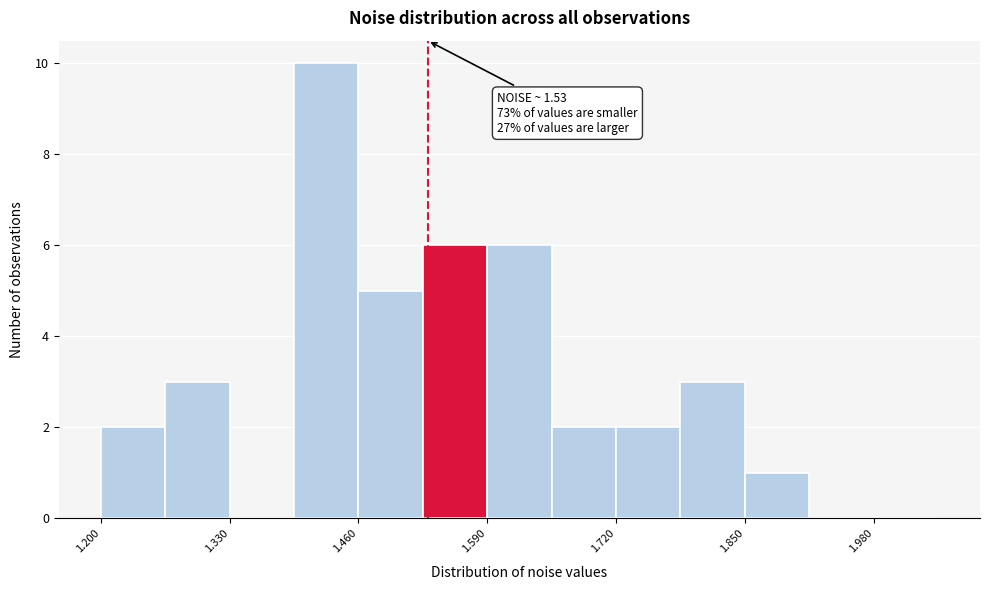

Read against the x-axis, roughly where is the centre of the tallest bar?

1.42